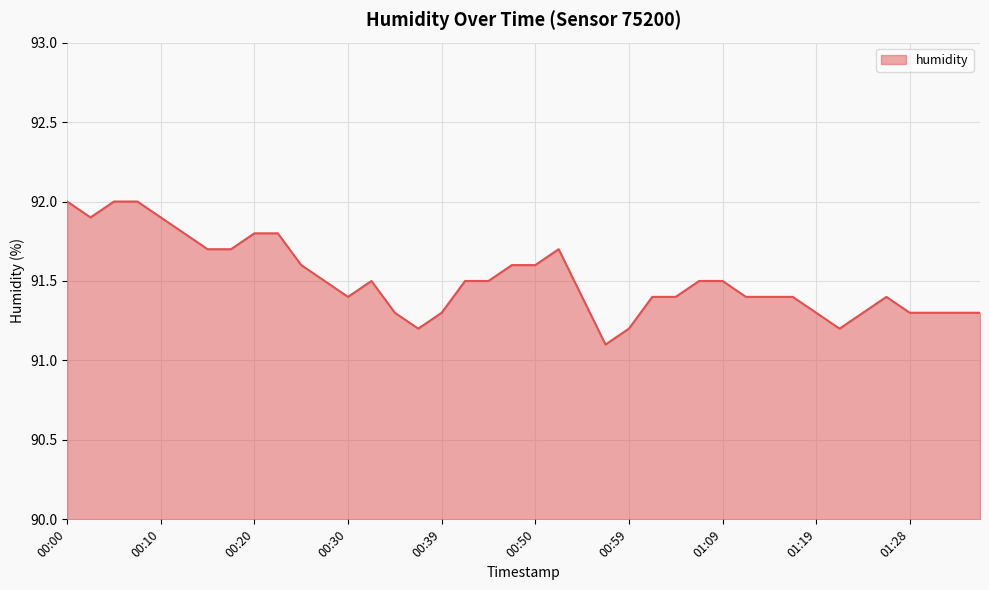

What is the smallest value displayed?

91.1